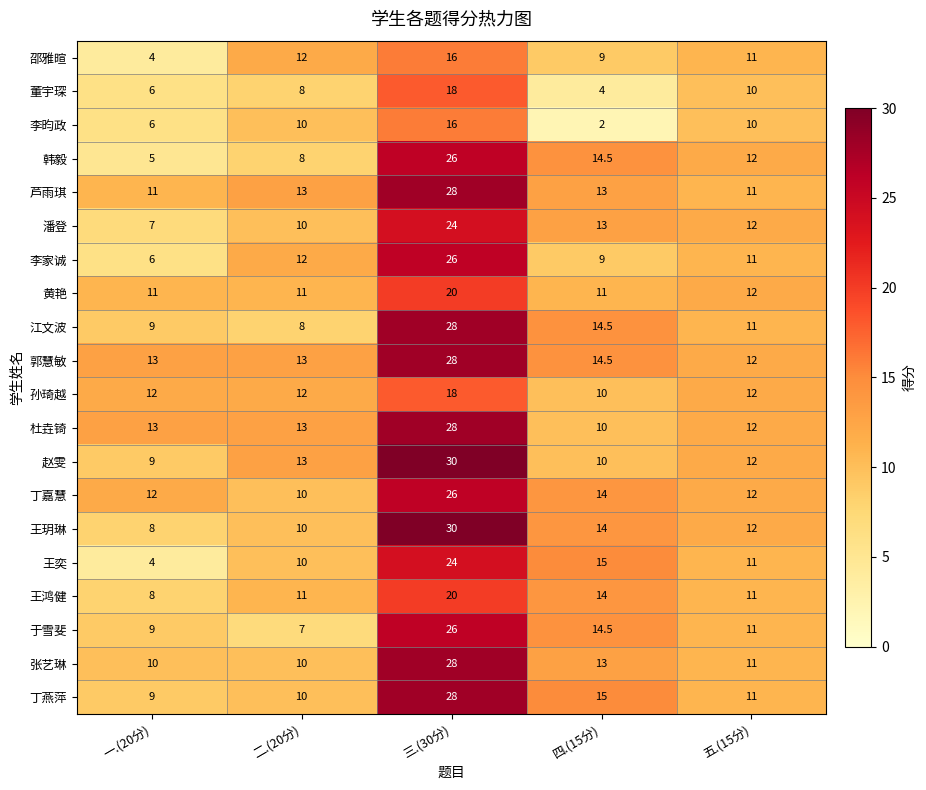

At how many categories does at least one series exceed 7?

5